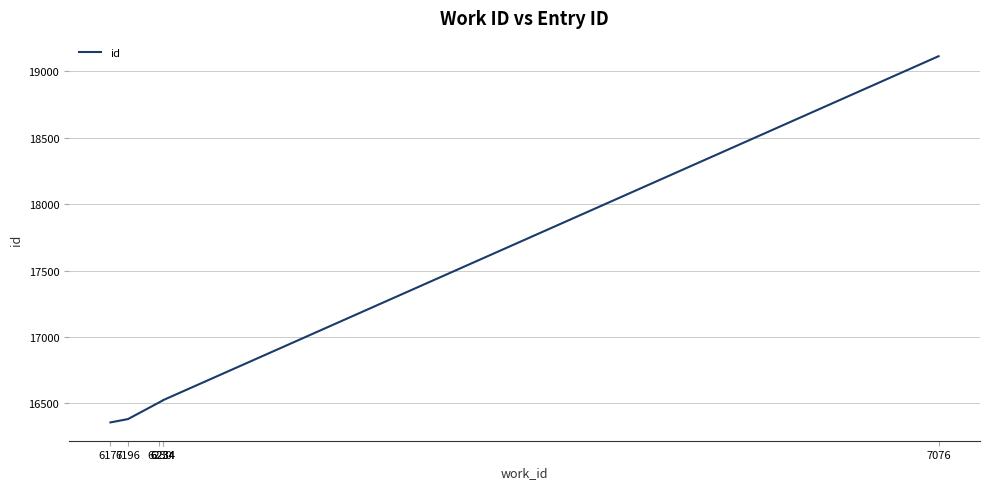

How many lines are shown in the chart?

1